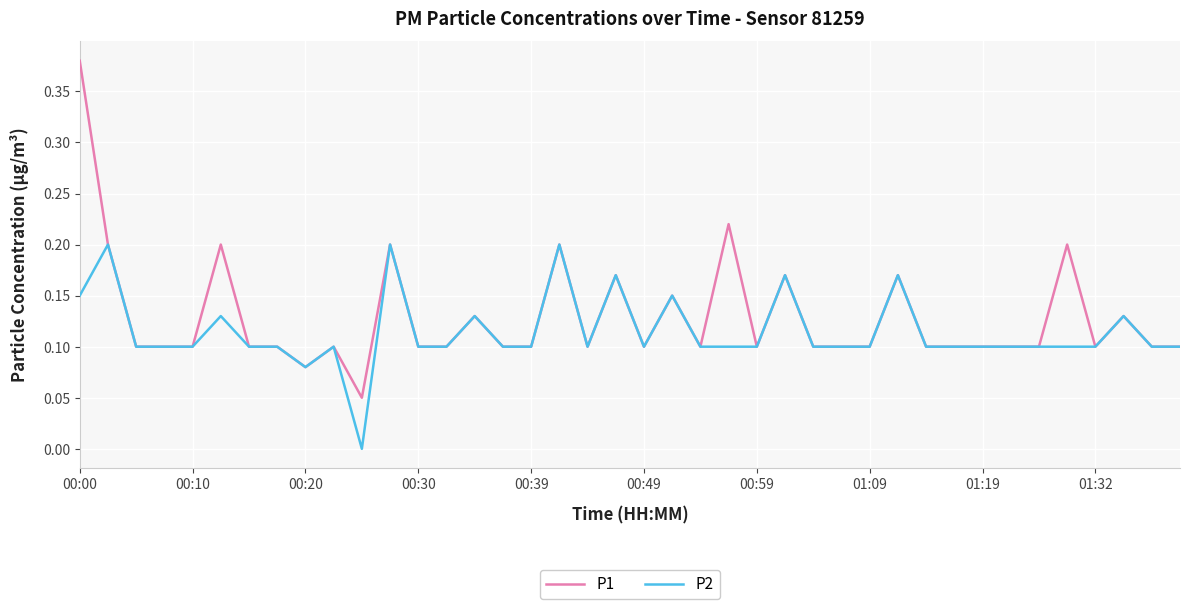

Which series has the largest range (max minus min)?

P1